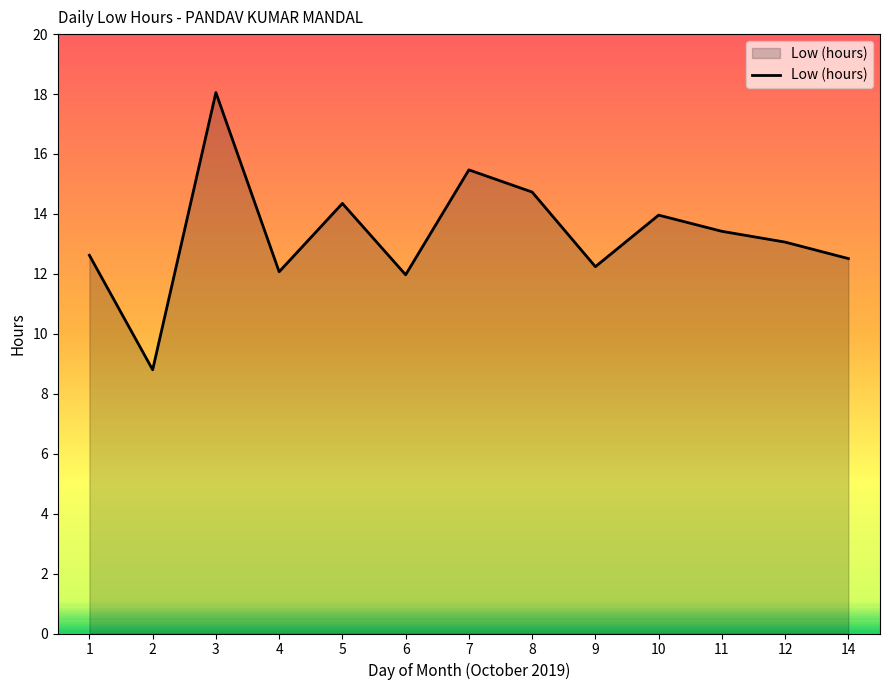

Which has a higher value, 10 or 1?

10